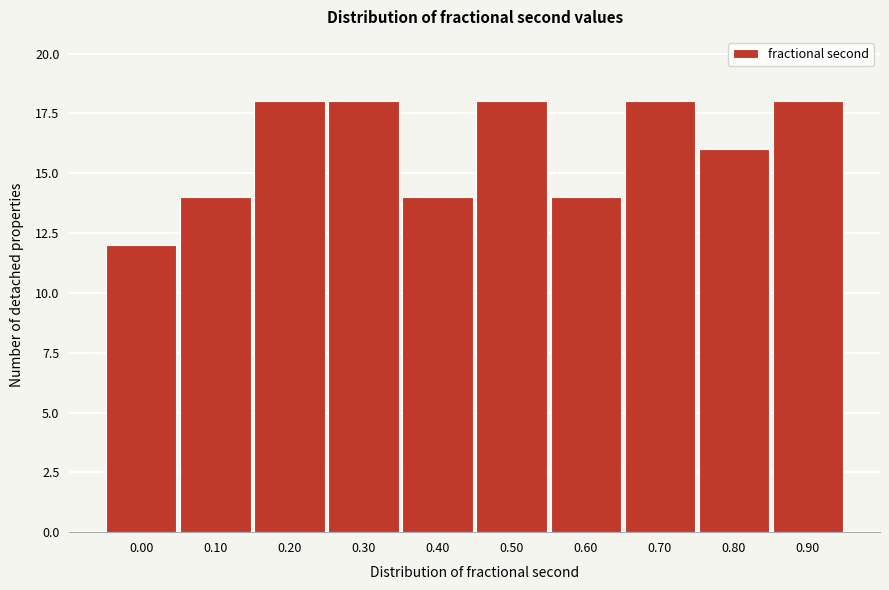

Reading left to right, extract all data points from this chart.

12	14	18	18	14	18	14	18	16	18